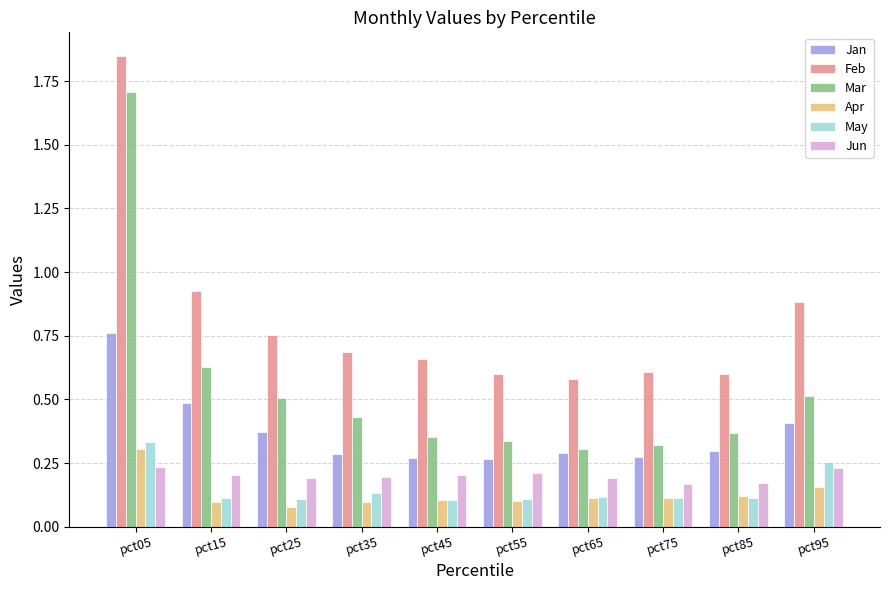

What is the difference between the maximum and minimum values in the Jan series?

0.5